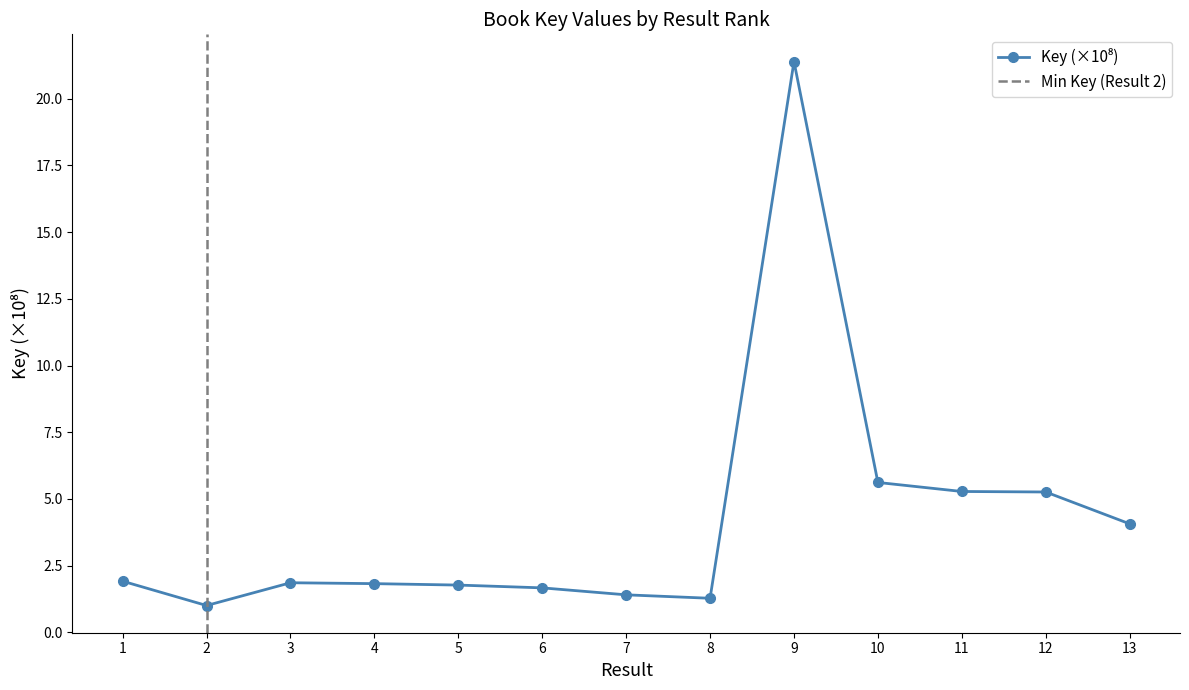

The chart shows a value of 0.4 at 2. True or false?

False